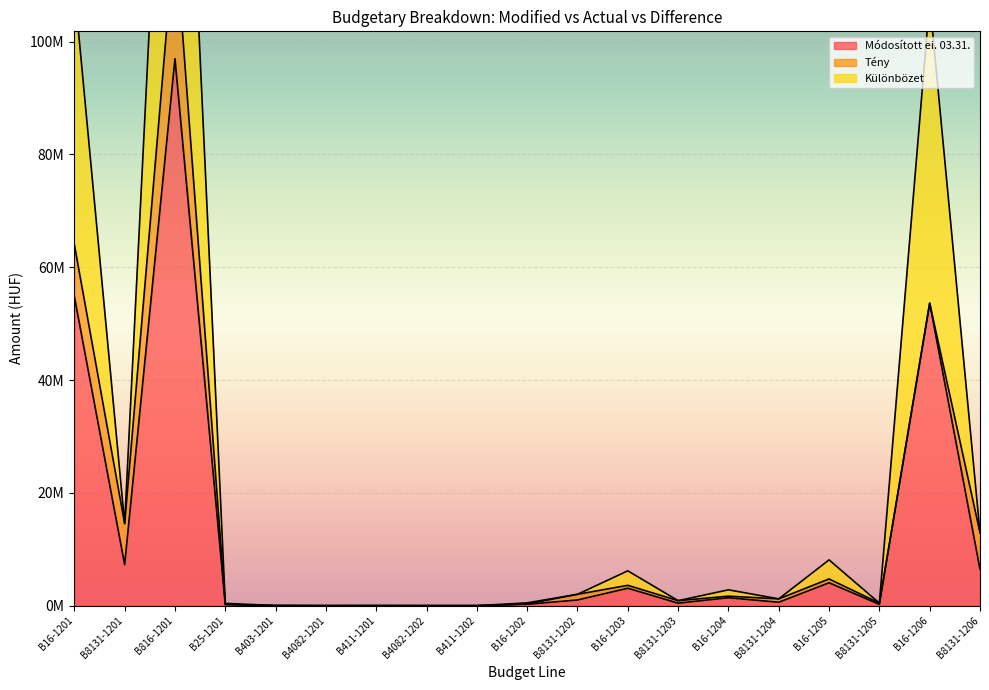

At which label does Különbözet first exceed 1199518?

B16-1201